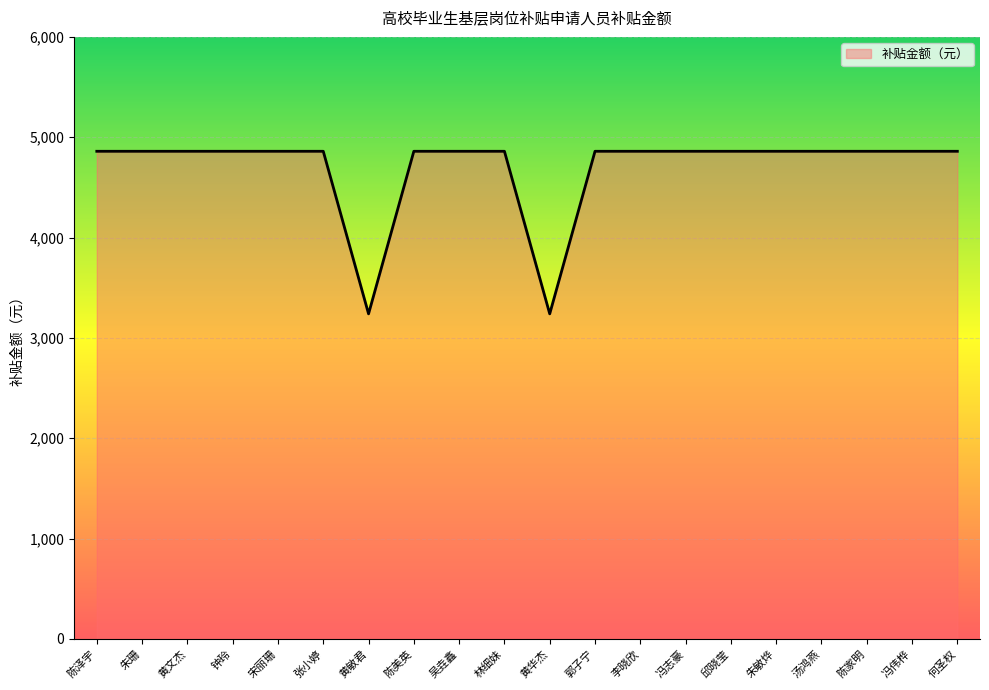

How many lines are shown in the chart?

1